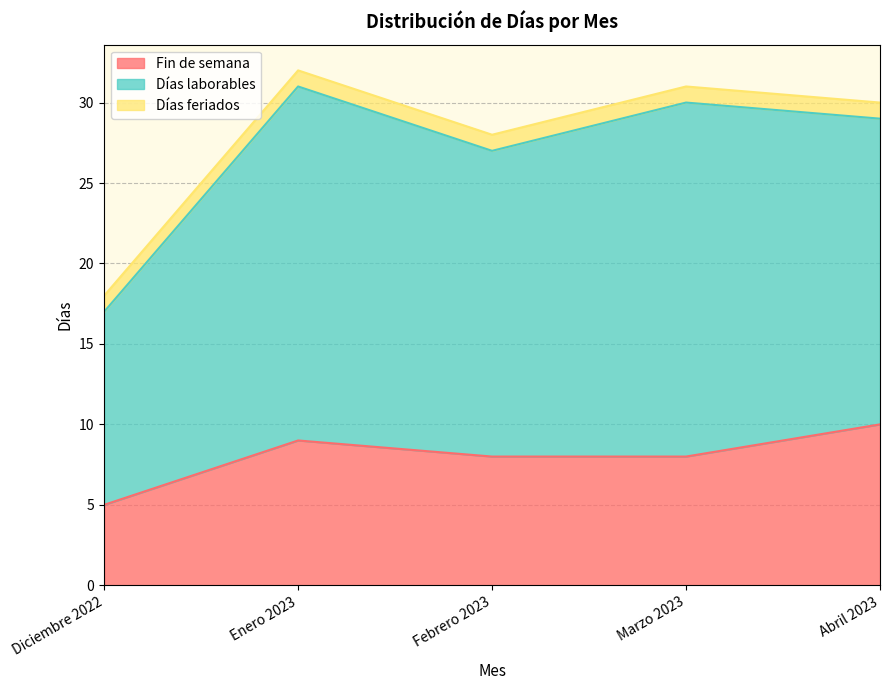

At which category is the sum across all series the highest?

Enero 2023